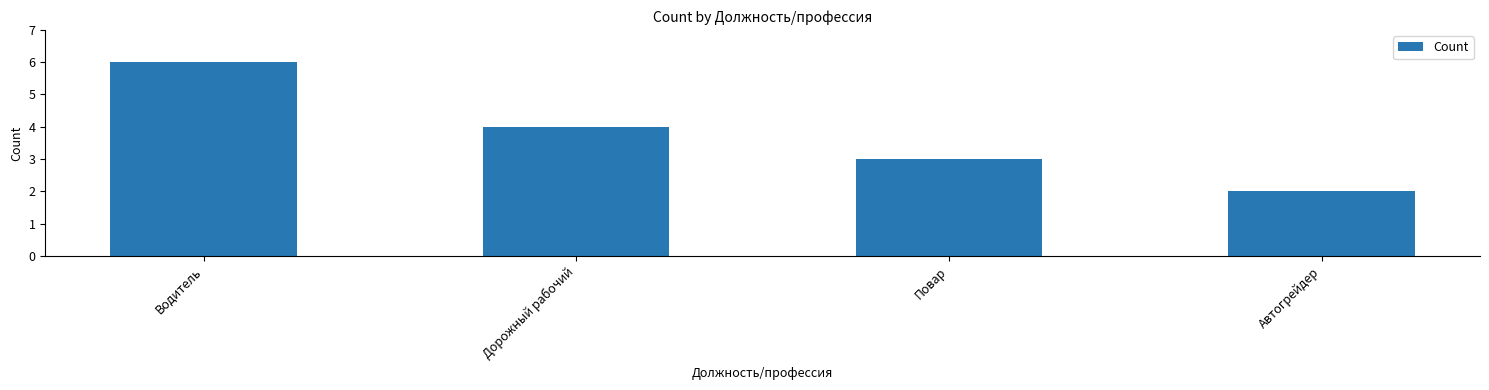

List the labels in order of value, smallest first.

Автогрейдер, Повар, Дорожный рабочий, Водитель